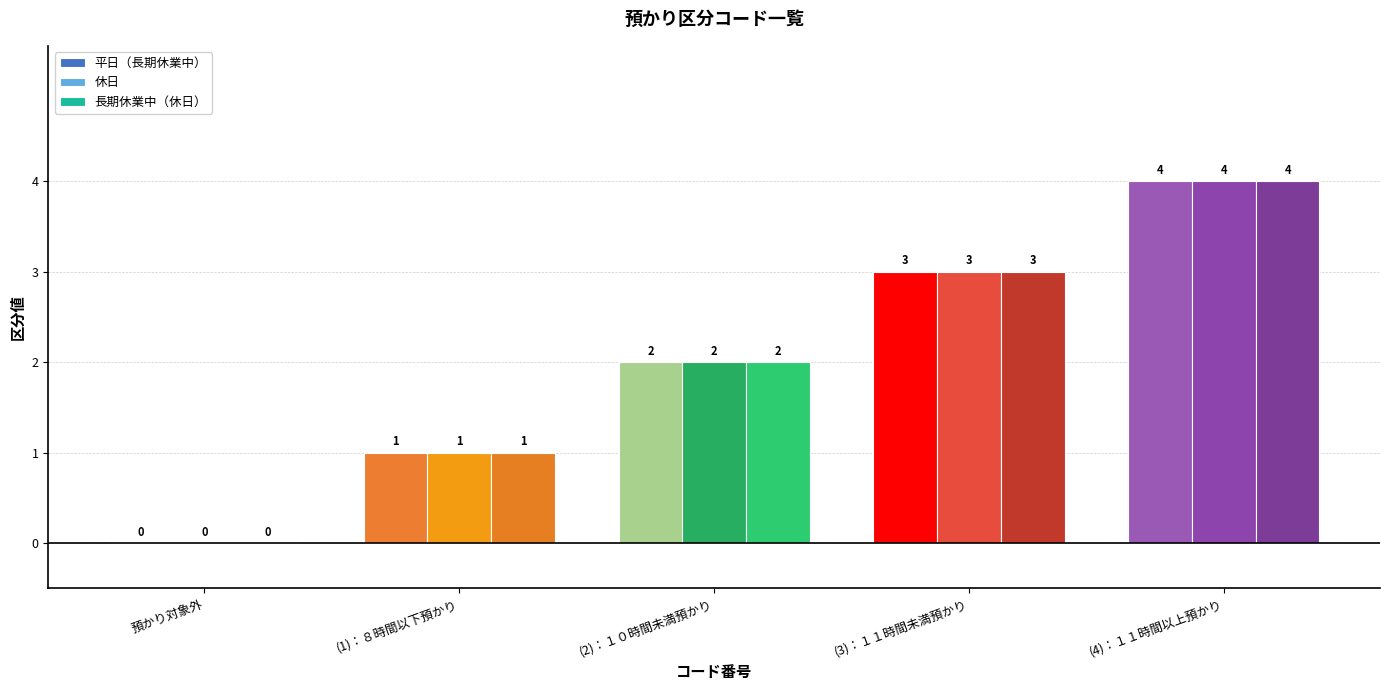

Is it true that 長期休業中（休日） equals 2 at (2)：１０時間未満預かり?

True